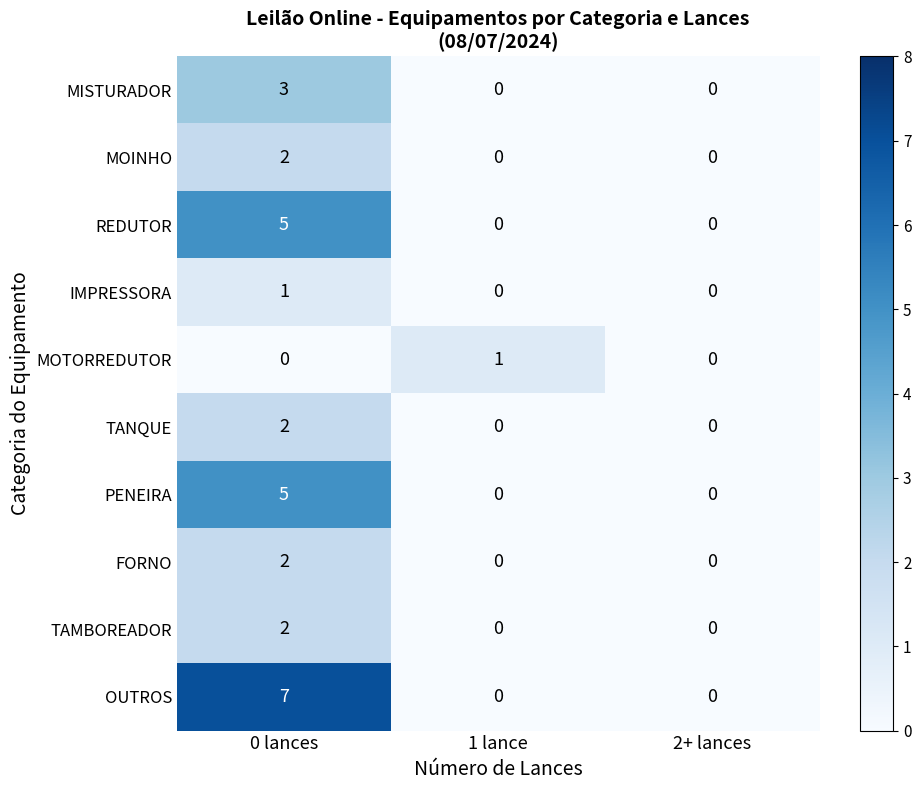

Reading right to left, what are all the values shown in this chart?

MISTURADOR: 2+ lances=0	1 lance=0	0 lances=3
MOINHO: 2+ lances=0	1 lance=0	0 lances=2
REDUTOR: 2+ lances=0	1 lance=0	0 lances=5
IMPRESSORA: 2+ lances=0	1 lance=0	0 lances=1
MOTORREDUTOR: 2+ lances=0	1 lance=1	0 lances=0
TANQUE: 2+ lances=0	1 lance=0	0 lances=2
PENEIRA: 2+ lances=0	1 lance=0	0 lances=5
FORNO: 2+ lances=0	1 lance=0	0 lances=2
TAMBOREADOR: 2+ lances=0	1 lance=0	0 lances=2
OUTROS: 2+ lances=0	1 lance=0	0 lances=7